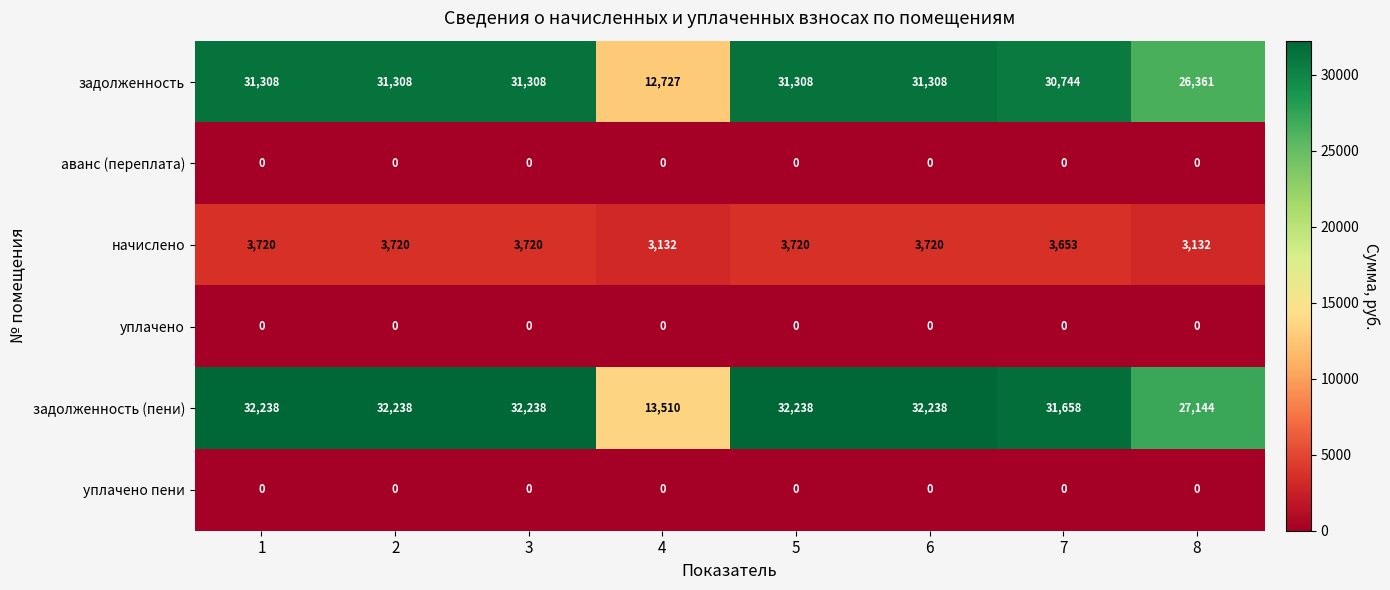

How many categories are shown in the chart?

8